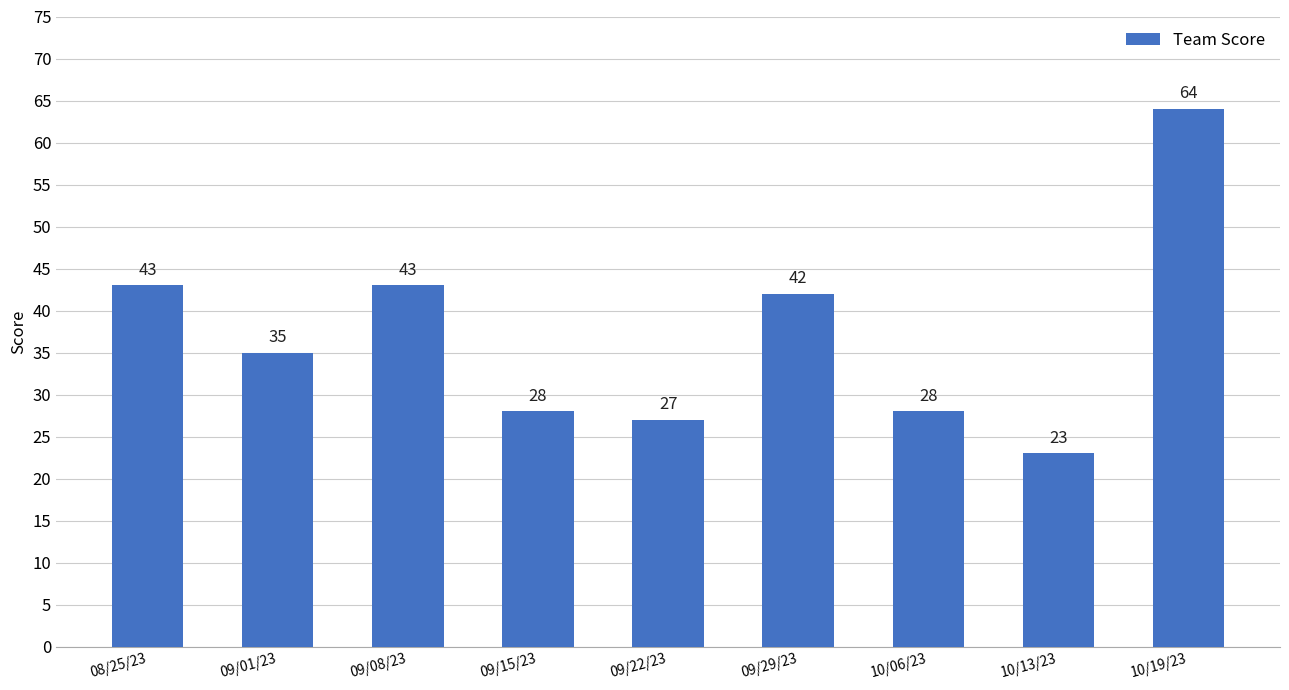

Does the chart contain any negative values?

No